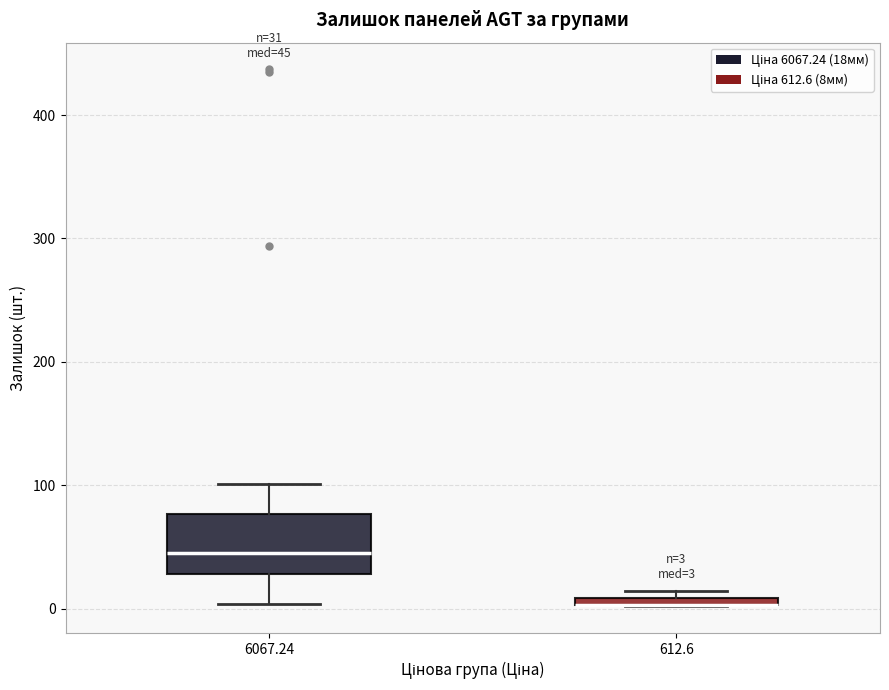

Comparing the boxes themselves (not the whiskers), which one is the tallest?

6067.24